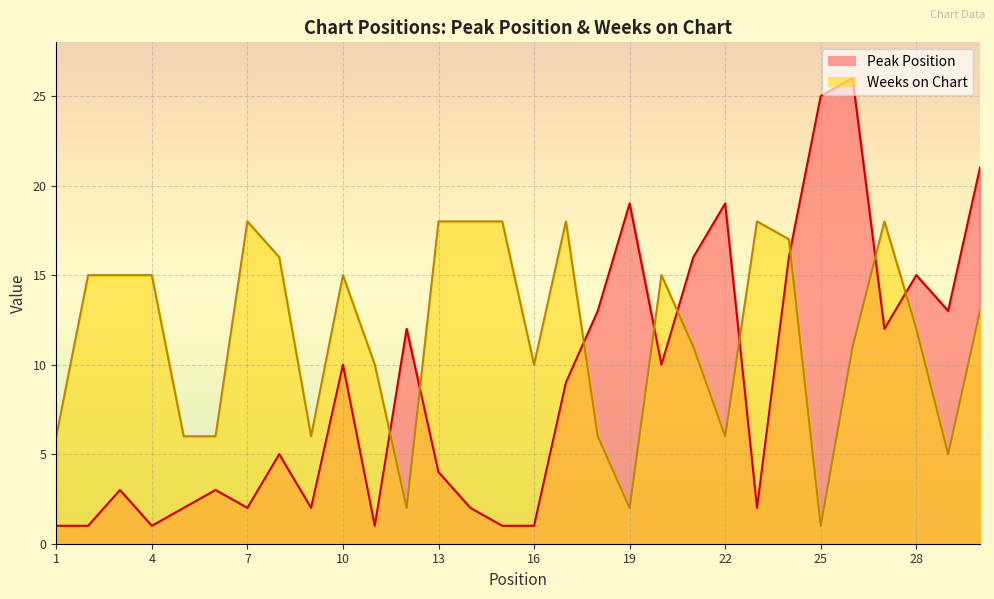

What is the approximate value of Weeks on Chart at 2, to the nearest 5?

15